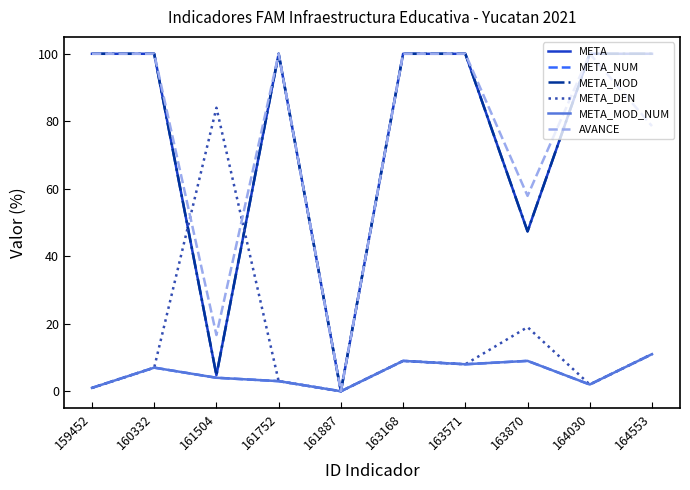

Is it true that META equals 77.6 at 163870?

False